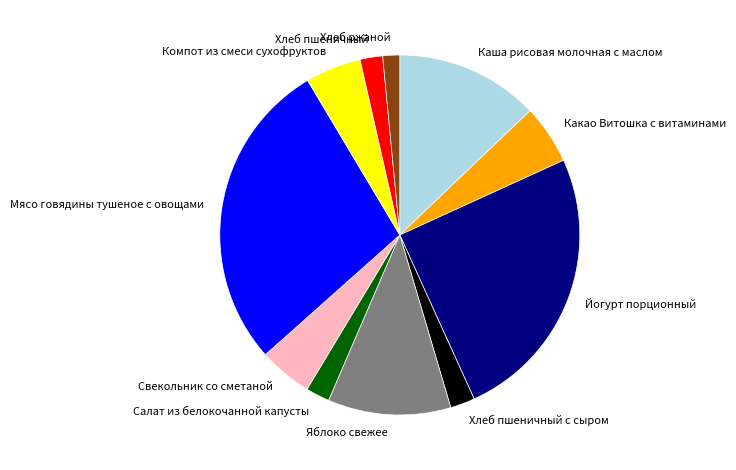

Which category has the biggest portion of the pie?

Мясо говядины тушеное с овощами